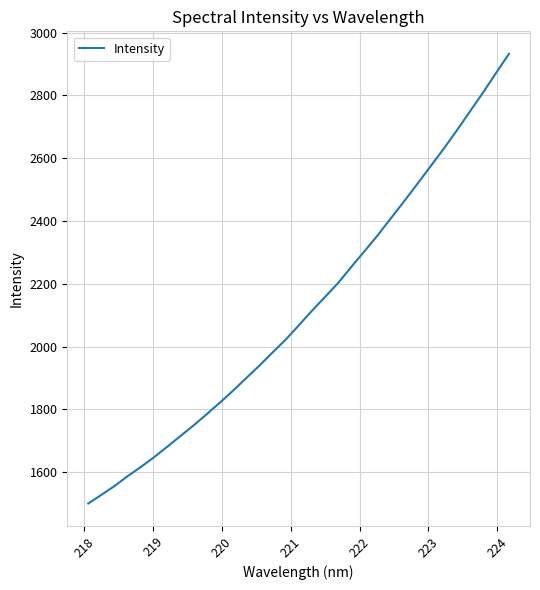

Count the number of values greater than 2067.

17